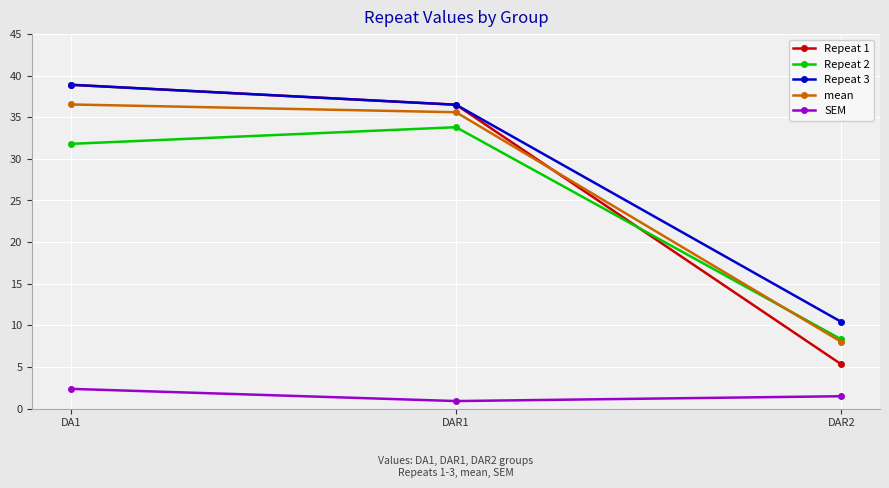

At which category is the sum across all series the highest?

DA1